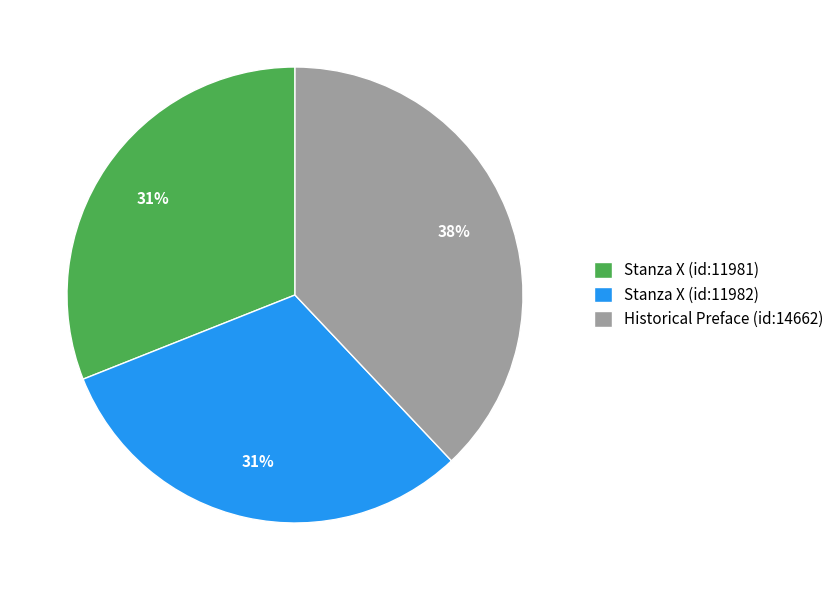

How many segments does this pie chart have?

3